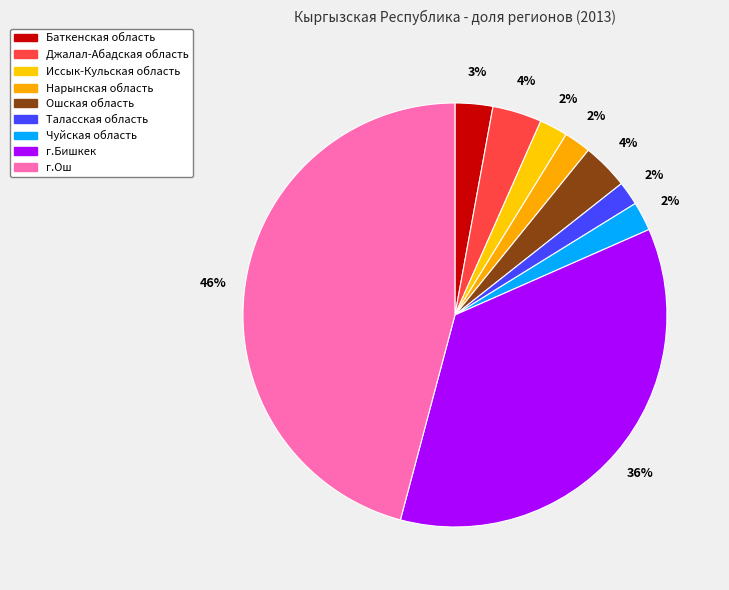

Rank the categories by value from highest to lowest.

г.Ош, г.Бишкек, Джалал-Абадская область, Ошская область, Баткенская область, Чуйская область, Иссык-Кульская область, Нарынская область, Таласская область